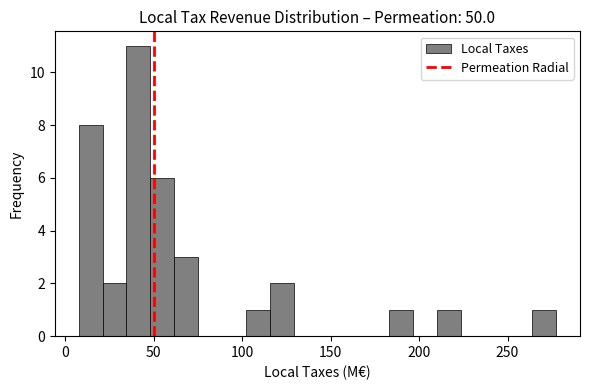

Read against the x-axis, roughly where is the centre of the tallest bar?

40